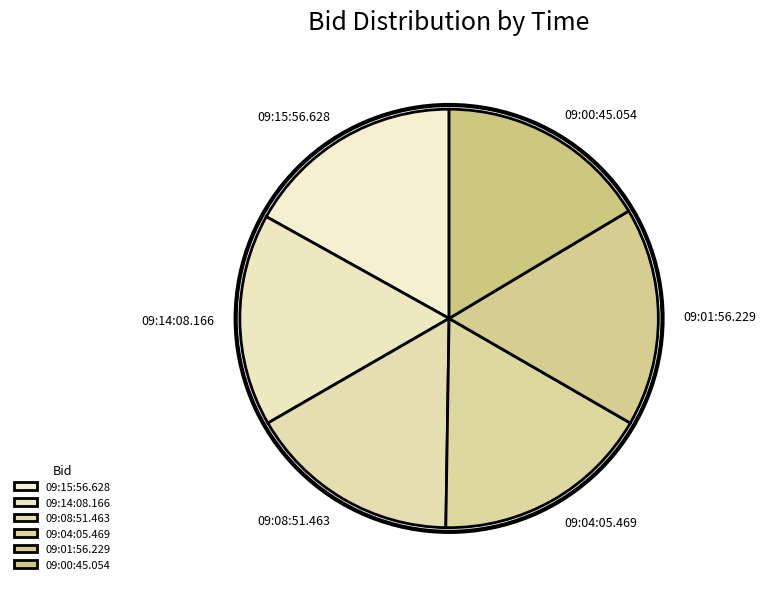

Does 09:04:05.469 account for over 50% of the chart?

No